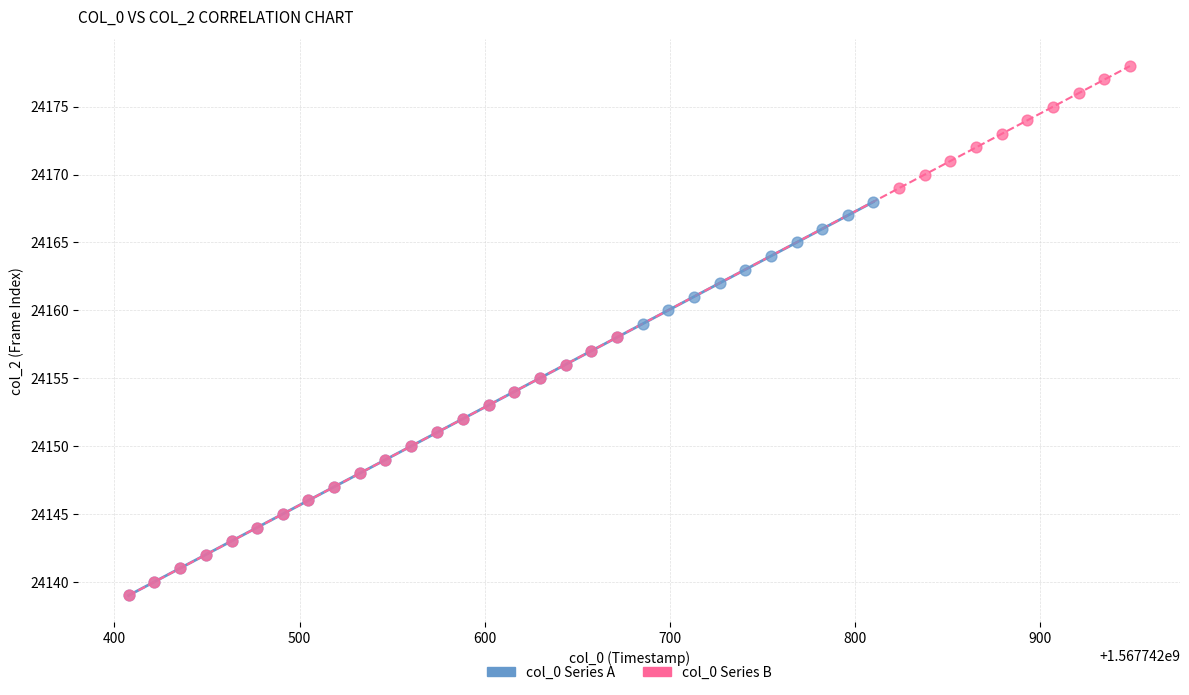

Which series has the widest spread of Y values?

col_0 Series B